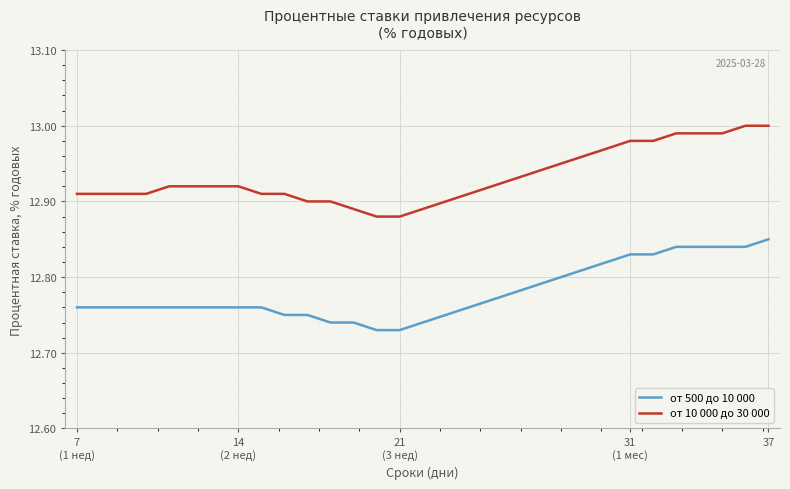

List the series in order of their peak value, highest first.

от 10 000 до 30 000, от 500 до 10 000